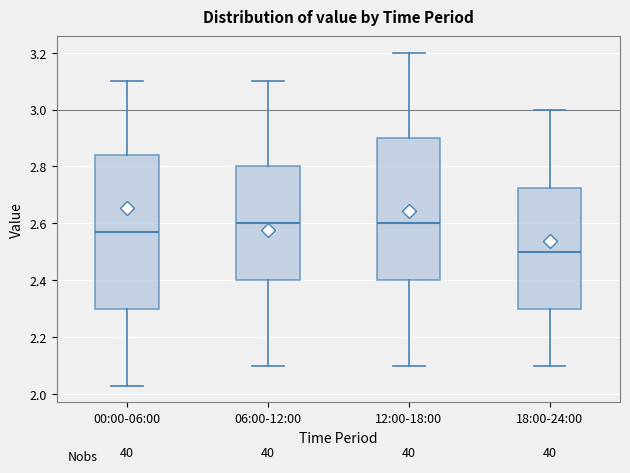

Reading left to right, transcribe this box plot: for each box, give where its median line is, the range the box spans, and where its two whiskers end, as read against the y-axis. The values are not printed on the chart, so give them approximately, as read against the axis.

00:00-06:00: median 2.58, box 2.30 to 2.84, whiskers 2.04 to 3.10
06:00-12:00: median 2.60, box 2.40 to 2.80, whiskers 2.10 to 3.10
12:00-18:00: median 2.60, box 2.40 to 2.90, whiskers 2.10 to 3.20
18:00-24:00: median 2.50, box 2.30 to 2.72, whiskers 2.10 to 3.00